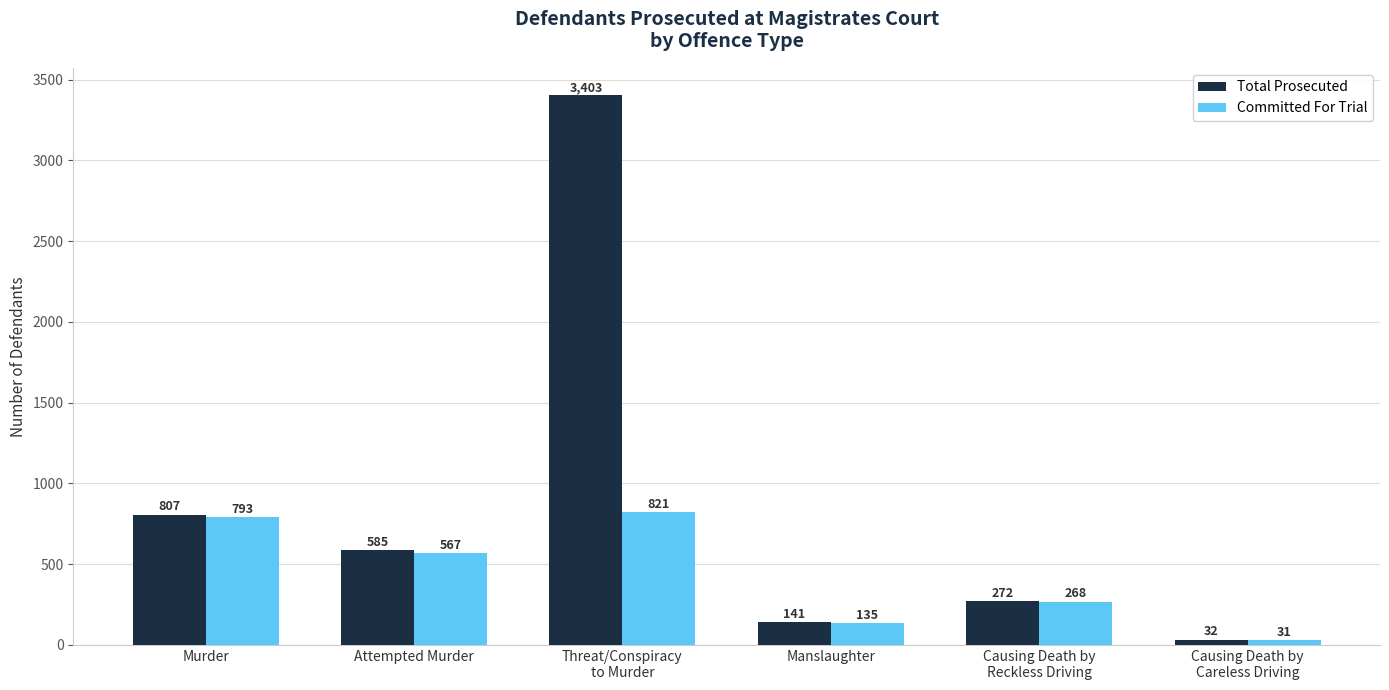

What is the difference between the highest and lowest values at Manslaughter?

6